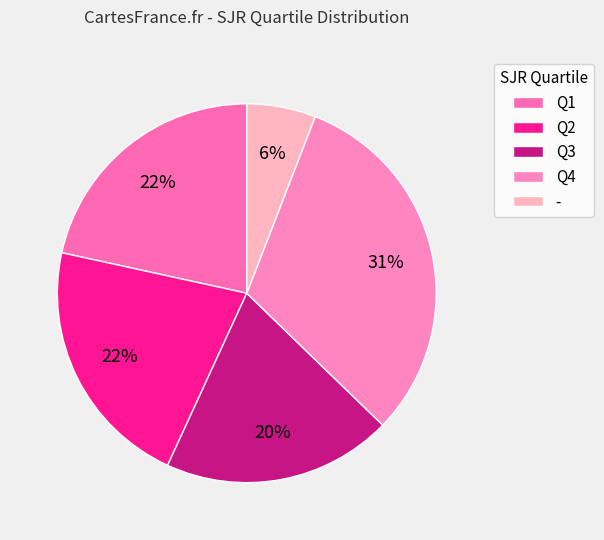

Count the number of slices in the pie.

5